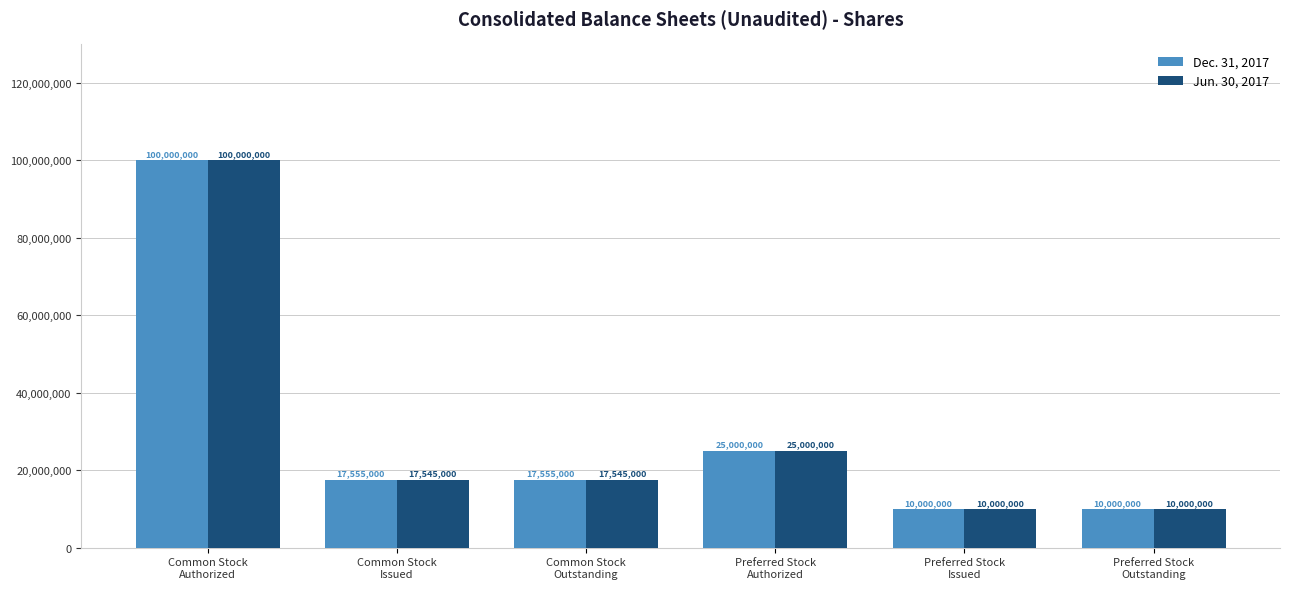

What is the difference between the maximum and minimum values in the Dec. 31, 2017 series?

90000000